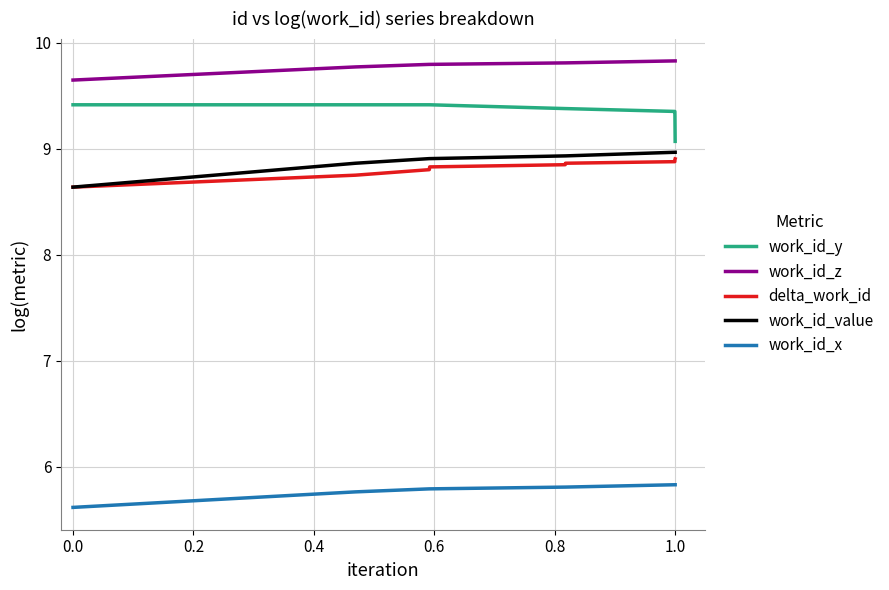

Which series has the largest total across all categories?

work_id_z